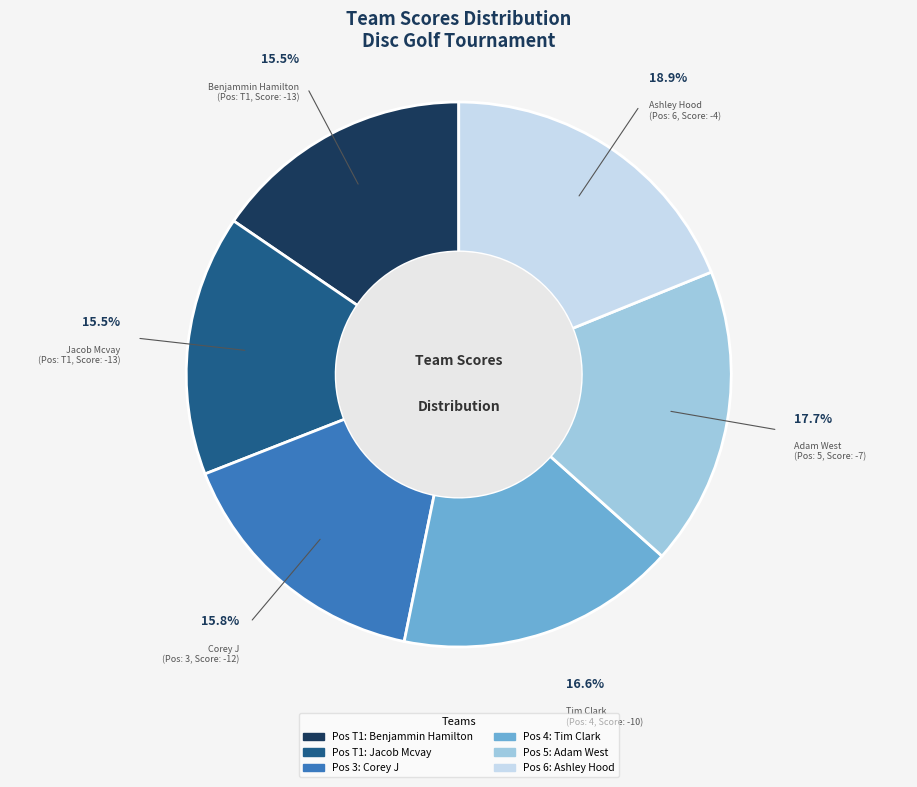

Is there a majority slice in this chart?

No